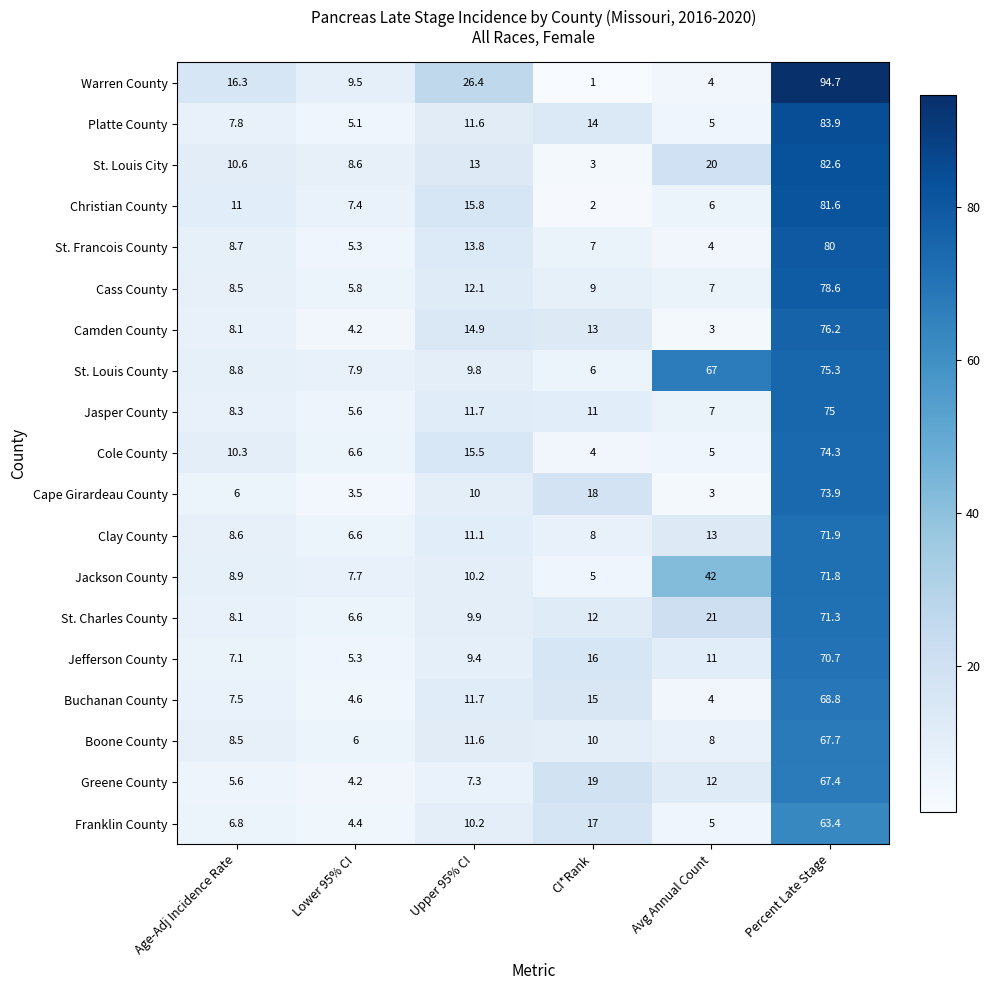

Rank the series at CI*Rank from lowest to highest value.

Warren County, Christian County, St. Louis City, Cole County, Jackson County, St. Louis County, St. Francois County, Clay County, Cass County, Boone County, Jasper County, St. Charles County, Camden County, Platte County, Buchanan County, Jefferson County, Franklin County, Cape Girardeau County, Greene County